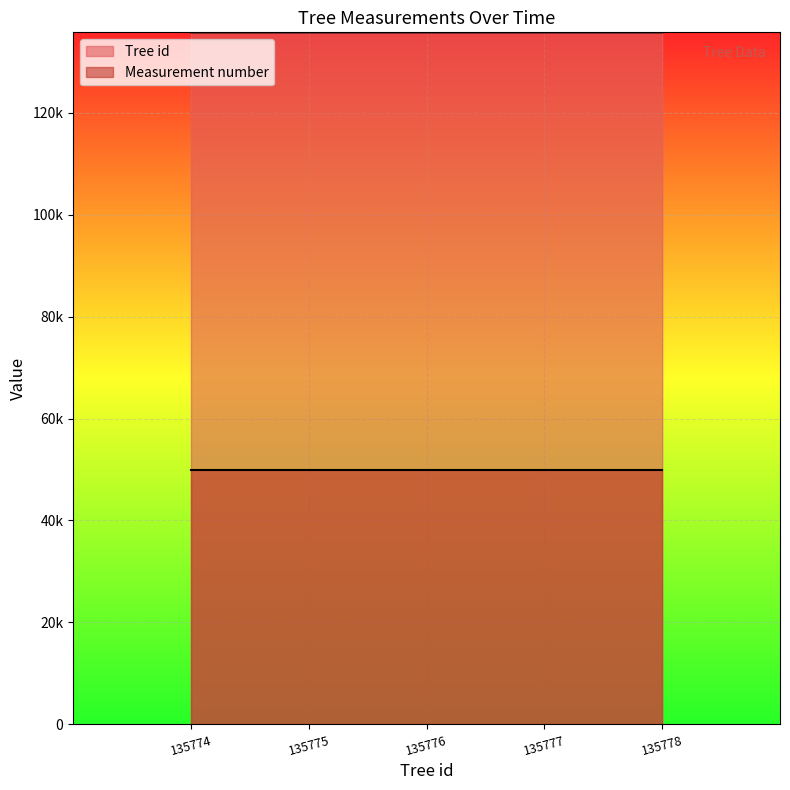

What is the value of the 1st point from the left?

135774